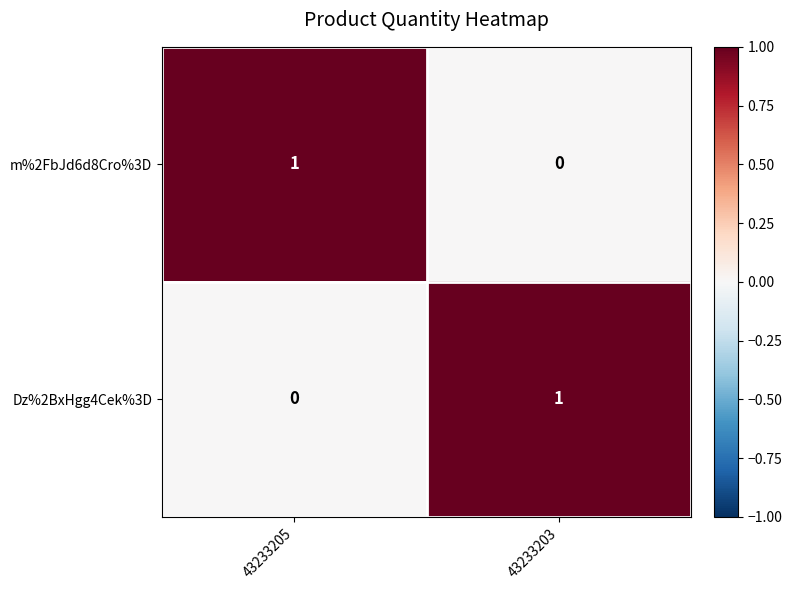

The m%2FbJd6d8Cro%3D series shows 1 at 43233205. True or false?

True